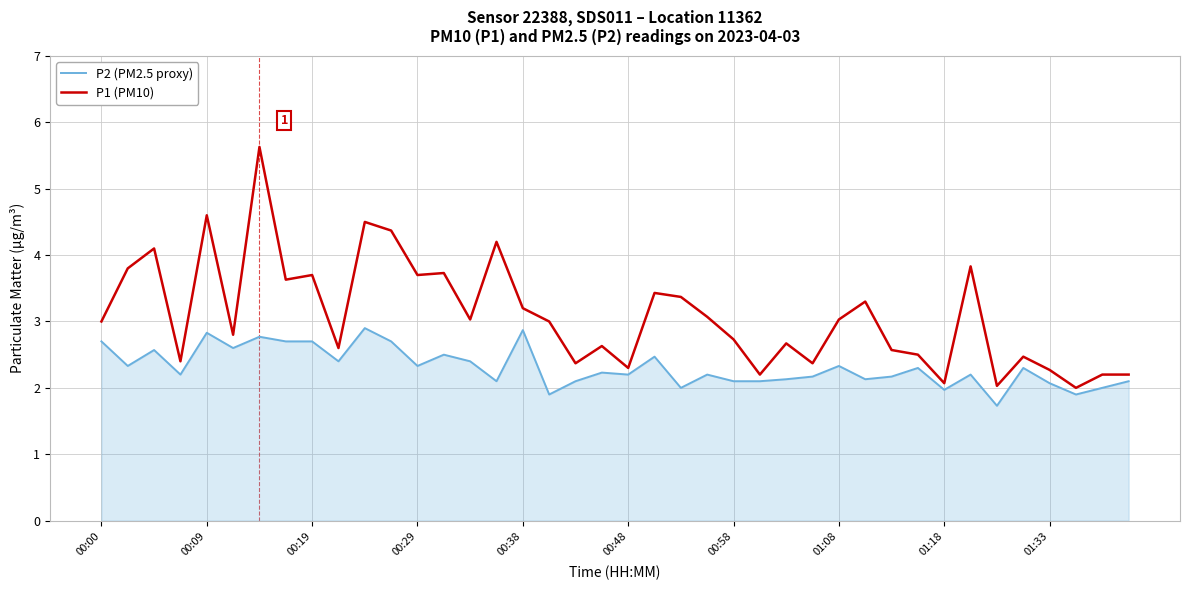

Reading right to left, extract all data points from this chart.

P2 (PM2.5 proxy): 2.1	2.0	1.9	2.1	2.3	1.7	2.2	2.0	2.3	2.2	2.1	2.3	2.2	2.1	2.1	2.1	2.2	2.0	2.5	2.2	2.2	2.1	1.9	2.9	2.1	2.4	2.5	2.3	2.7	2.9	2.4	2.7	2.7	2.8	2.6	2.8	2.2	2.6	2.3	2.7
P1 (PM10): 2.2	2.2	2.0	2.3	2.5	2.0	3.8	2.1	2.5	2.6	3.3	3.0	2.4	2.7	2.2	2.7	3.1	3.4	3.4	2.3	2.6	2.4	3.0	3.2	4.2	3.0	3.7	3.7	4.4	4.5	2.6	3.7	3.6	5.6	2.8	4.6	2.4	4.1	3.8	3.0